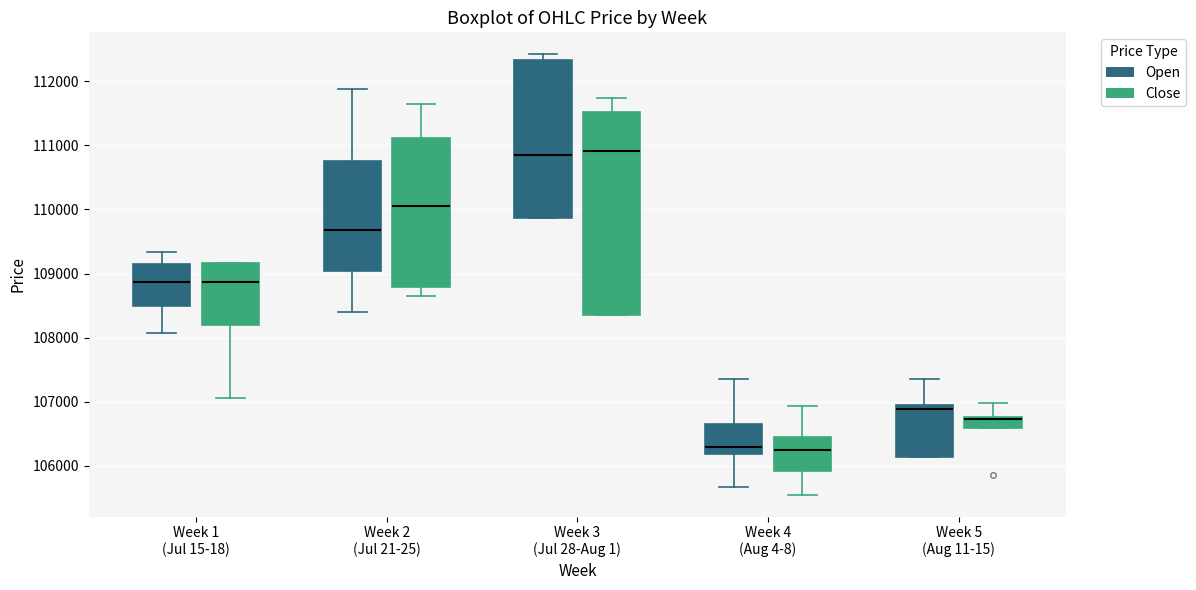

Which box is the tallest, from its lower edge to its upper edge?

Week 3 (Jul 28-Aug 1) (Close)